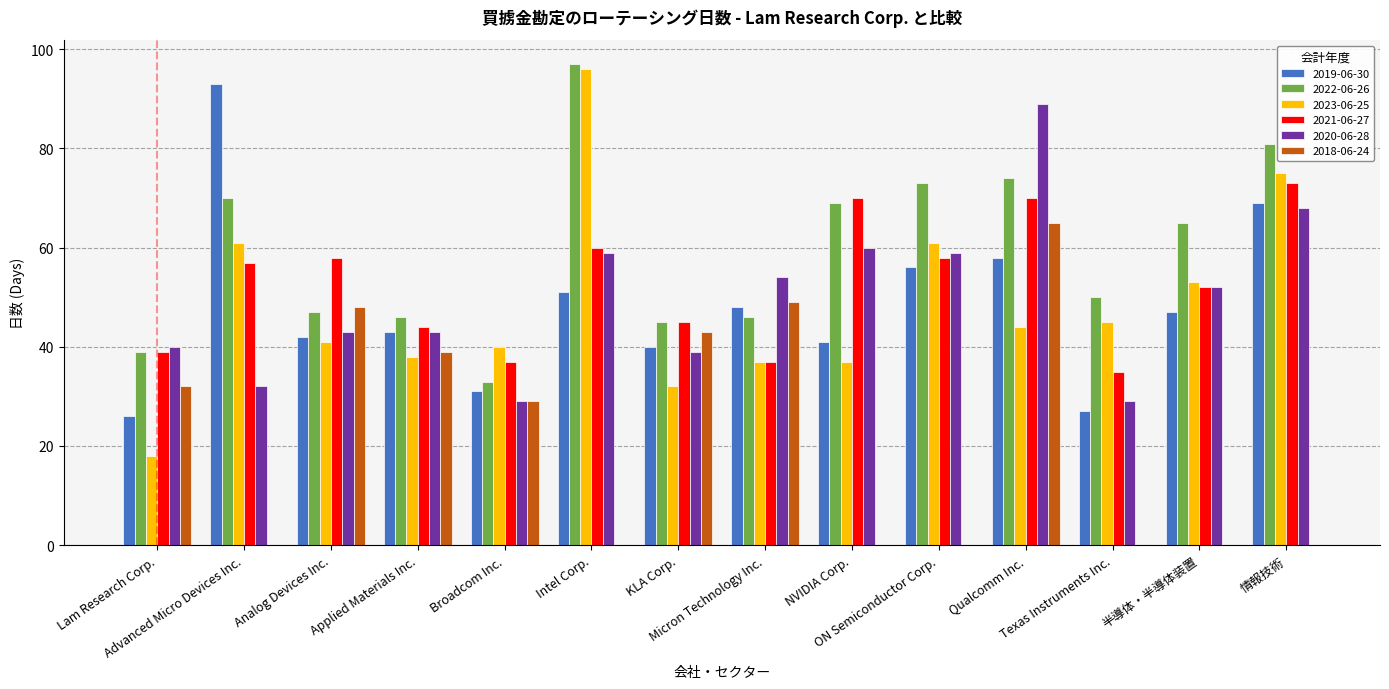

How many data points does each series have?

14